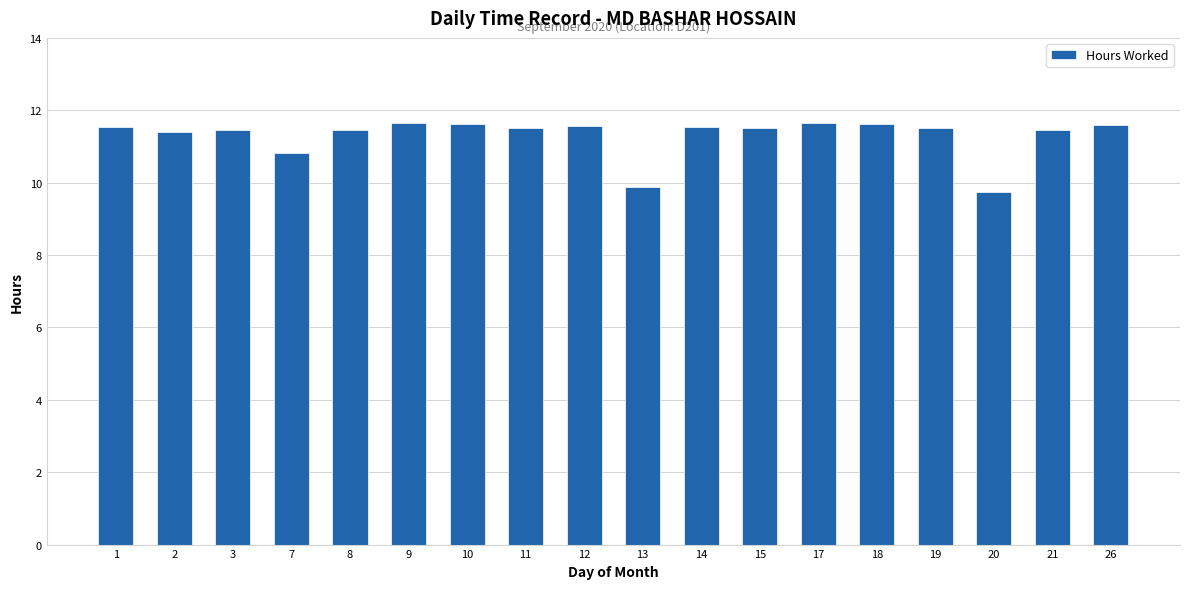

Are the bars horizontal?

No